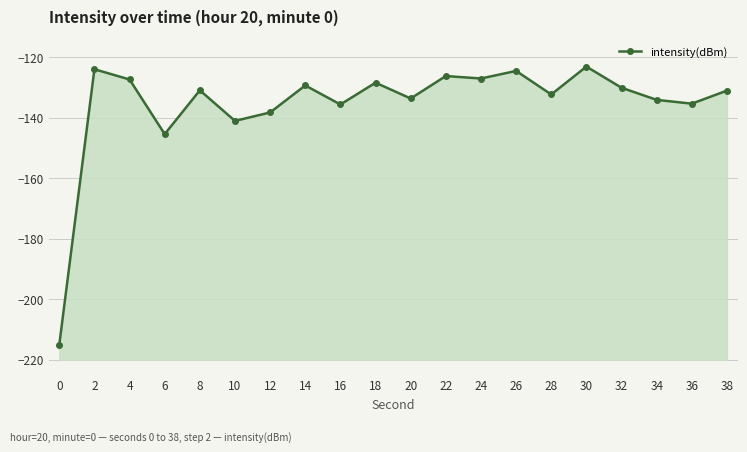

How many points are lower than both their immediate neighbors (excluding endpoints)?

7